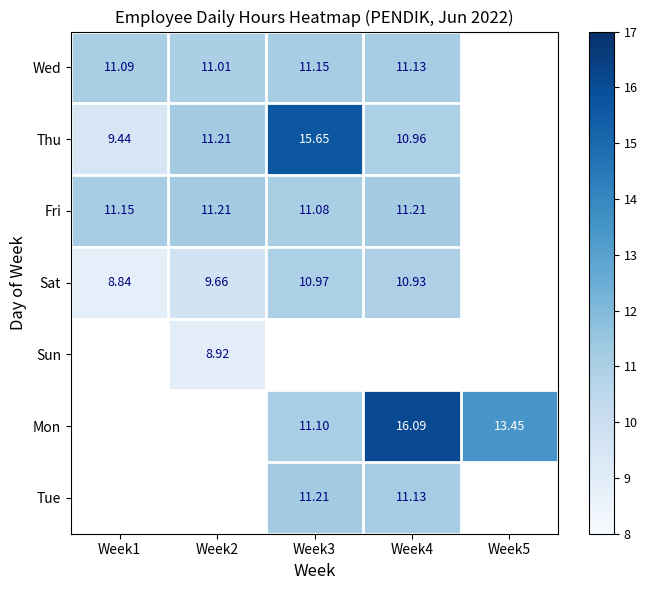

At how many categories does at least one series exceed 15?

2